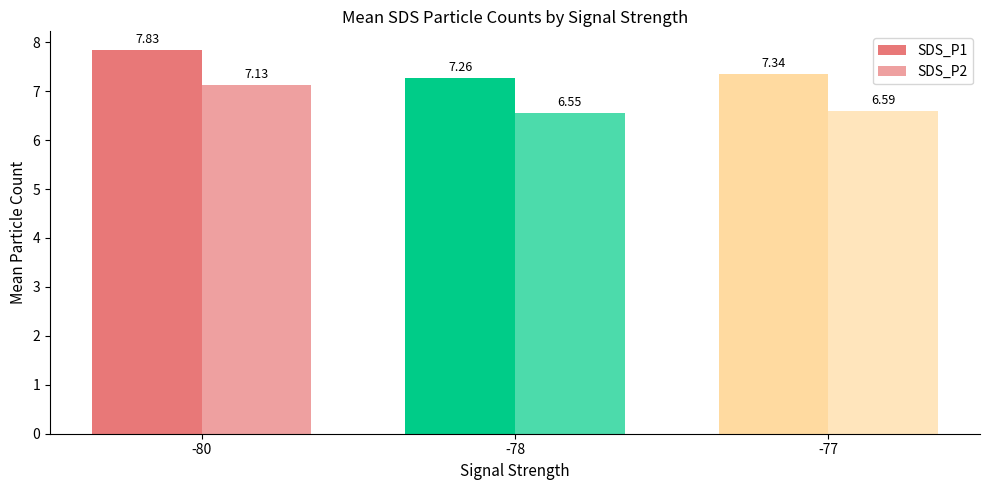

How many distinct data groups are displayed?

2